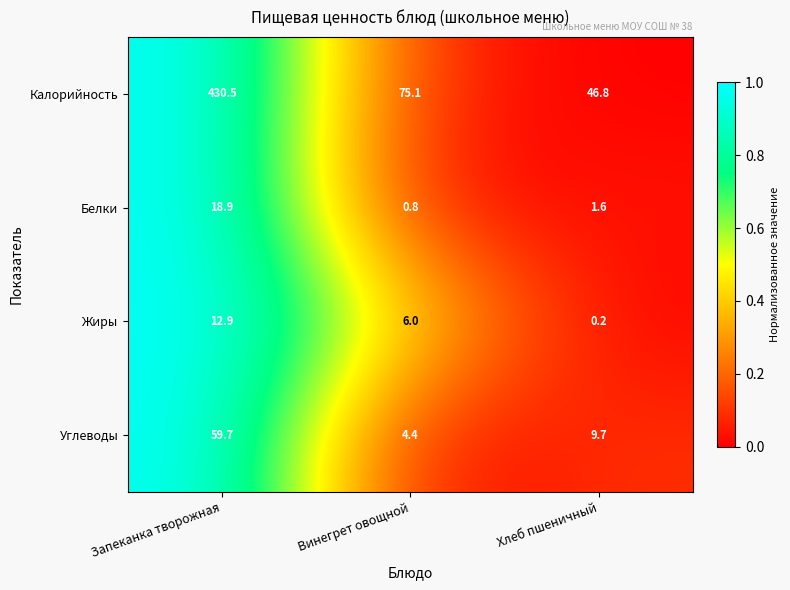

Is it true that Углеводы equals 59.7 at Запеканка творожная?

True